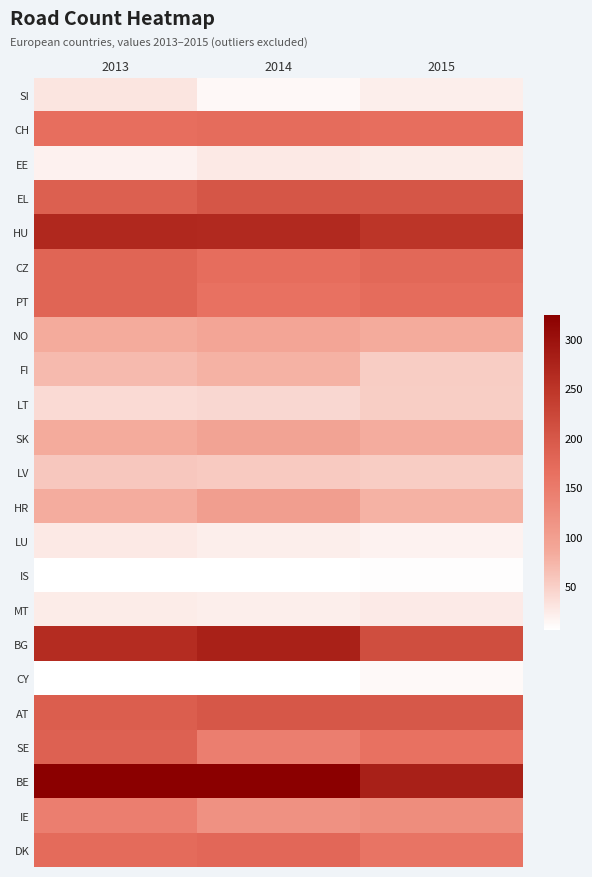

Which series changed the most between 2013 and 2014?

SE